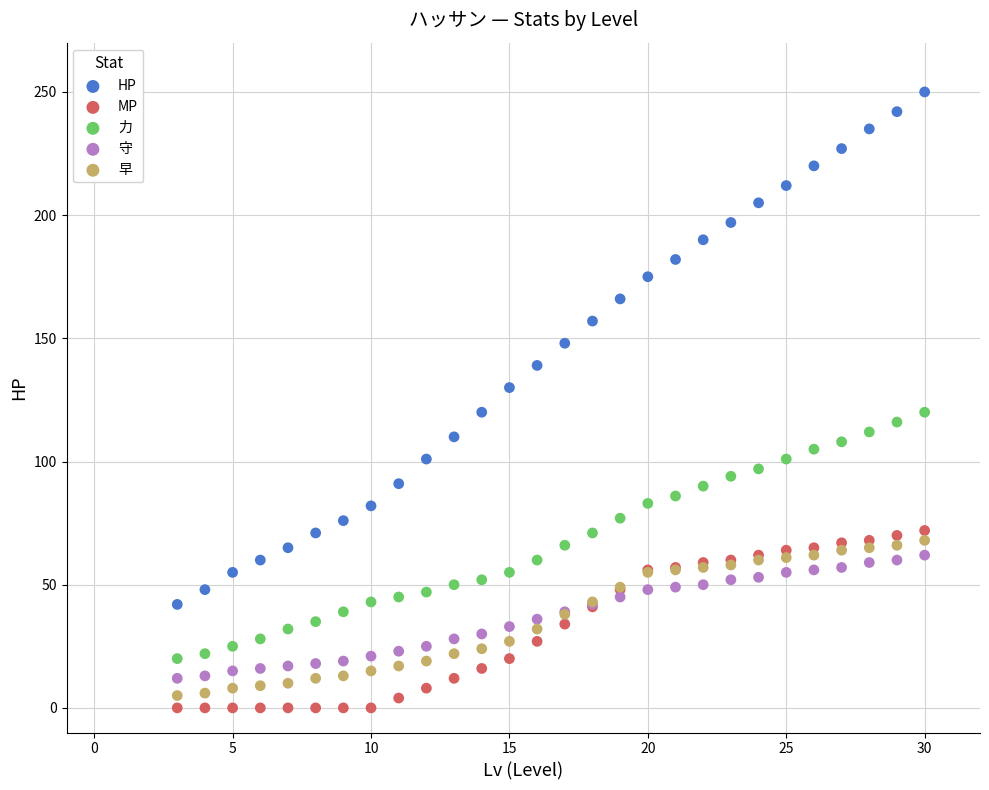

Which series has the largest Y range (max minus min)?

HP